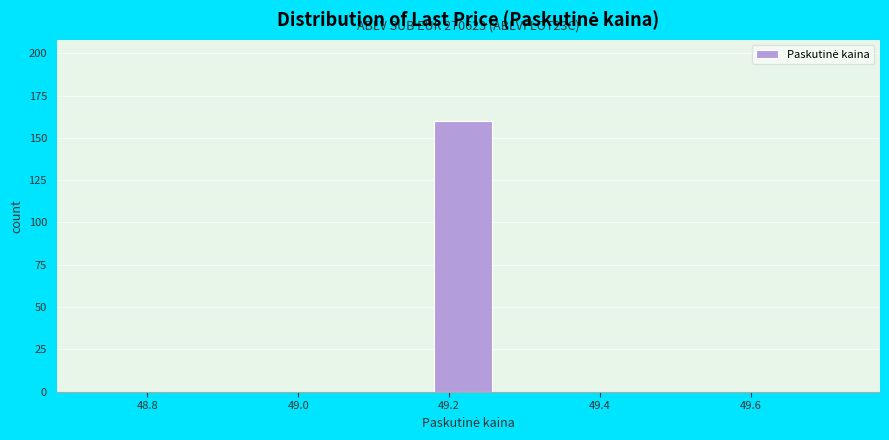

Over which range of the x-axis is the bar tallest?

49.18 to 49.28